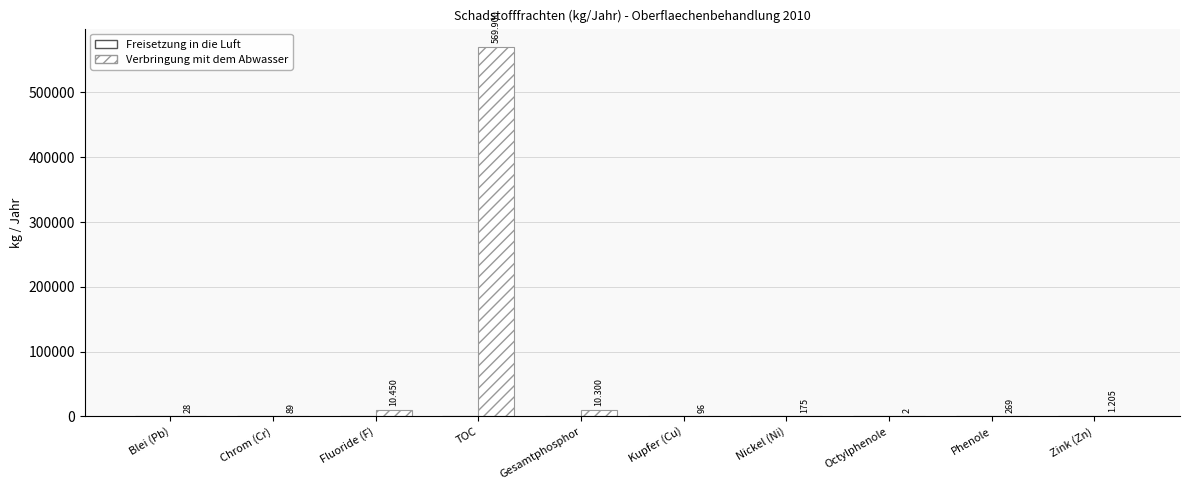

How many categories are shown in the chart?

10